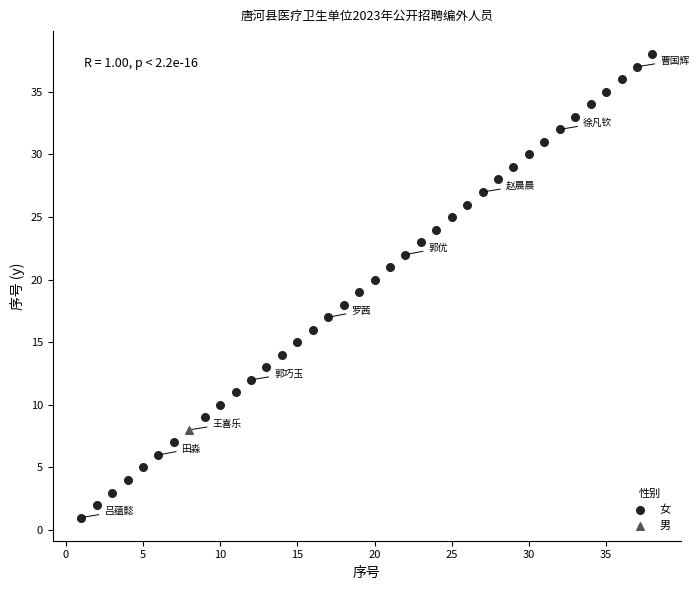

What are all the series names shown in the legend?

女, 男